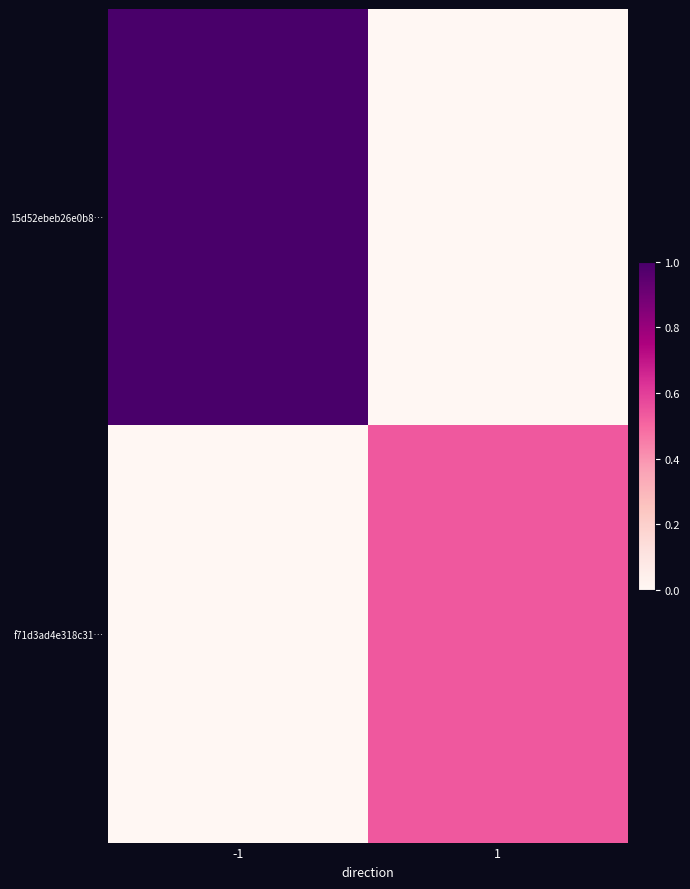

Reading left to right, transcribe all the data shown in this chart.

15d52ebeb26e0b8…: -1=1.0	1=0.0
f71d3ad4e318c31…: -1=0.0	1=0.5